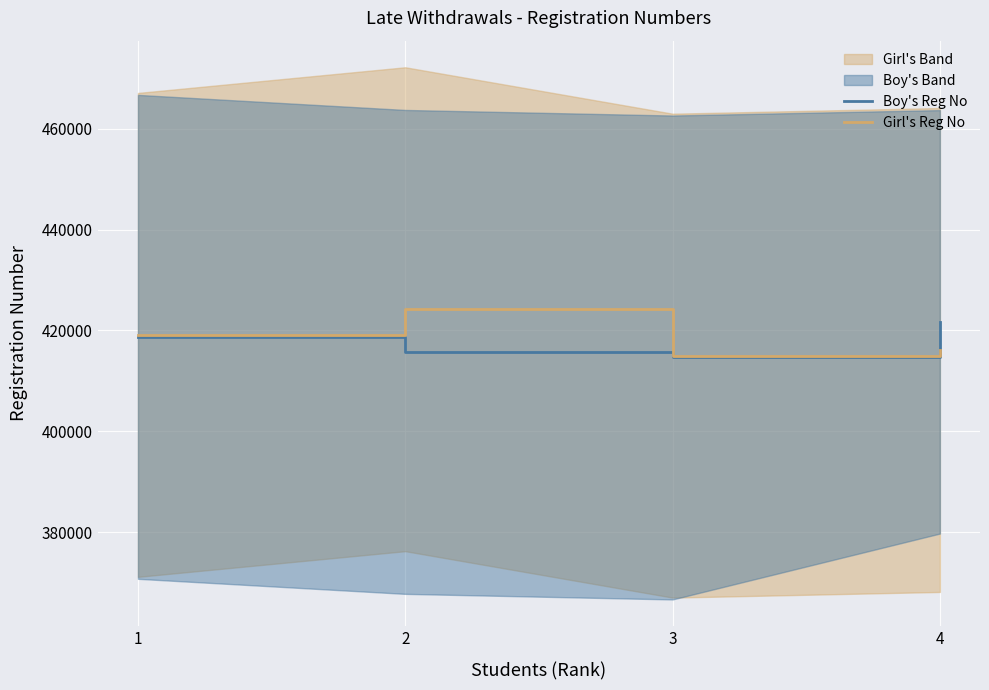

At which category does the chart reach its peak across all series?

2